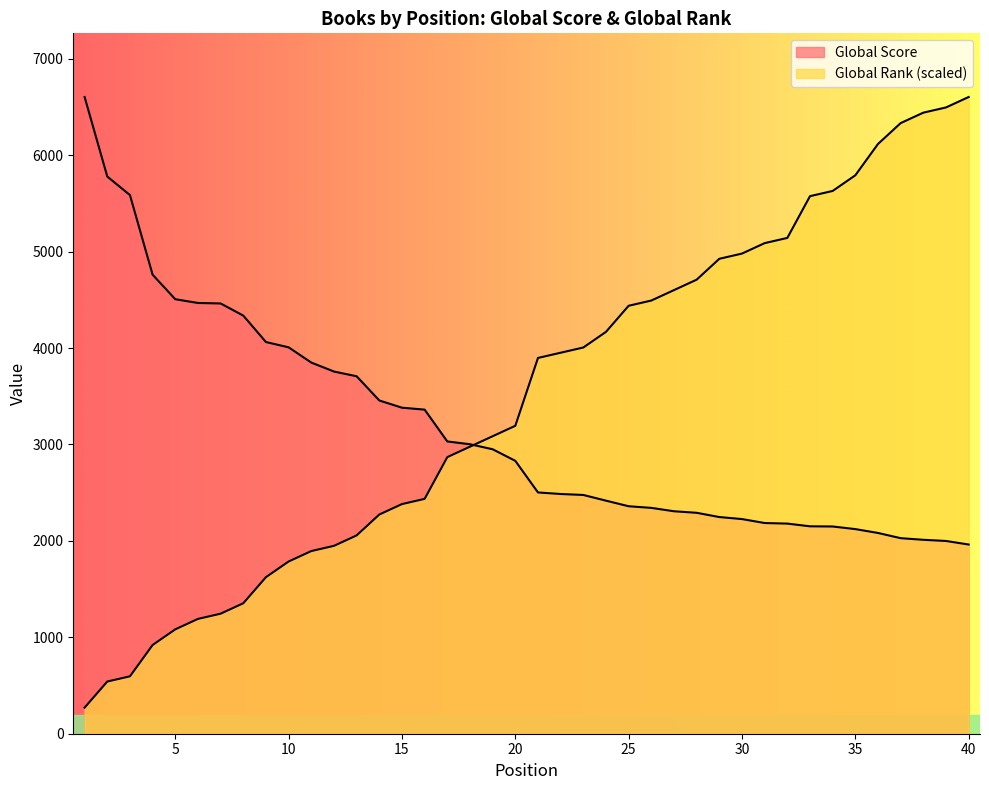

Is it true that Global Rank equals 1948.4 at 12?

True